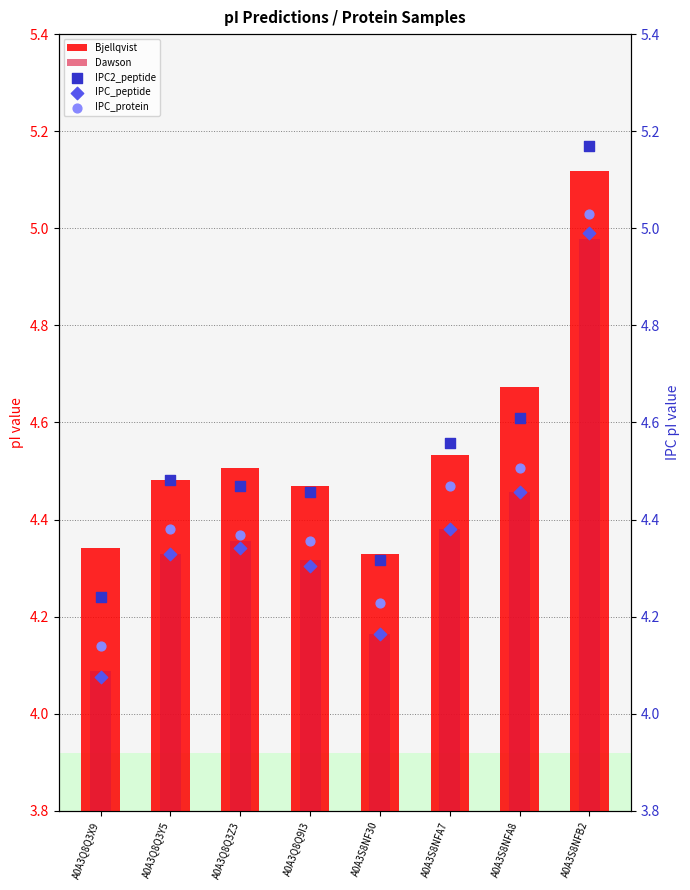

At which category is the sum across all series the highest?

A0A3S8NFB2